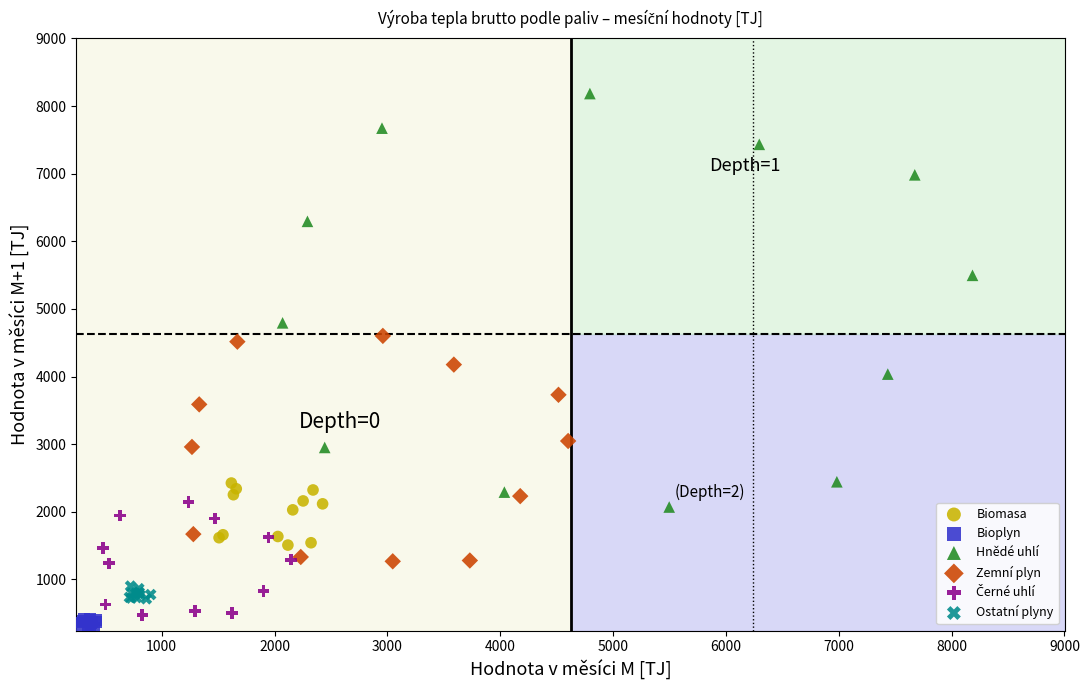

Which series reaches the maximum Y coordinate?

Hnědé uhlí